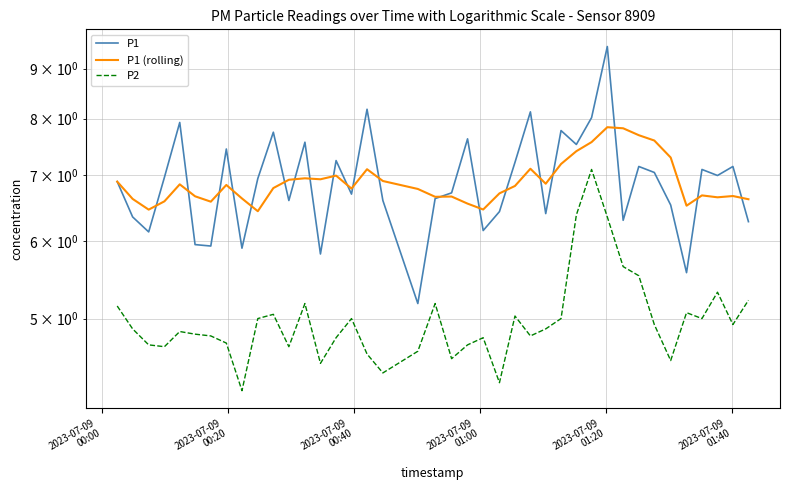

At how many categories does at least one series exceed 5?

40